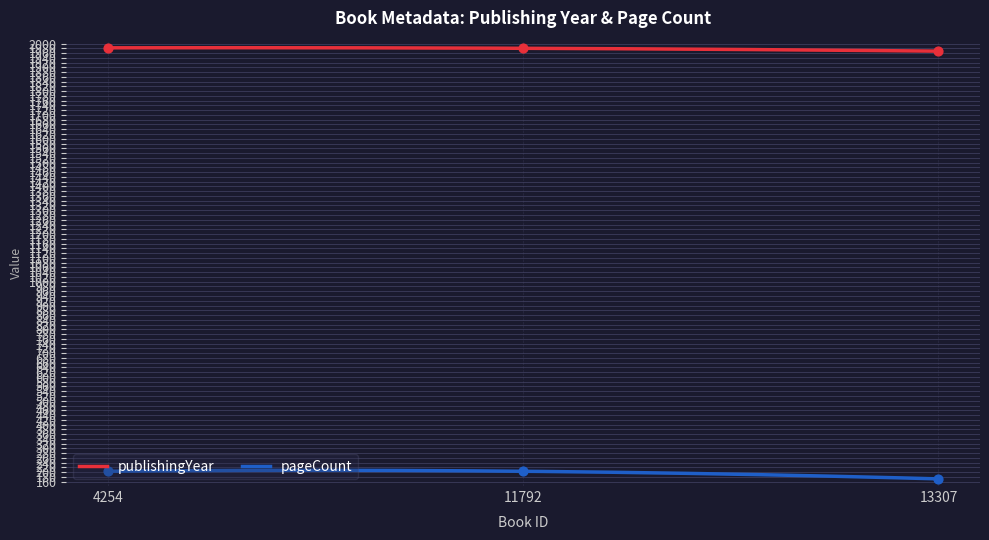

Is the value of pageCount at 13307 greater than the value of publishingYear at 4254?

No